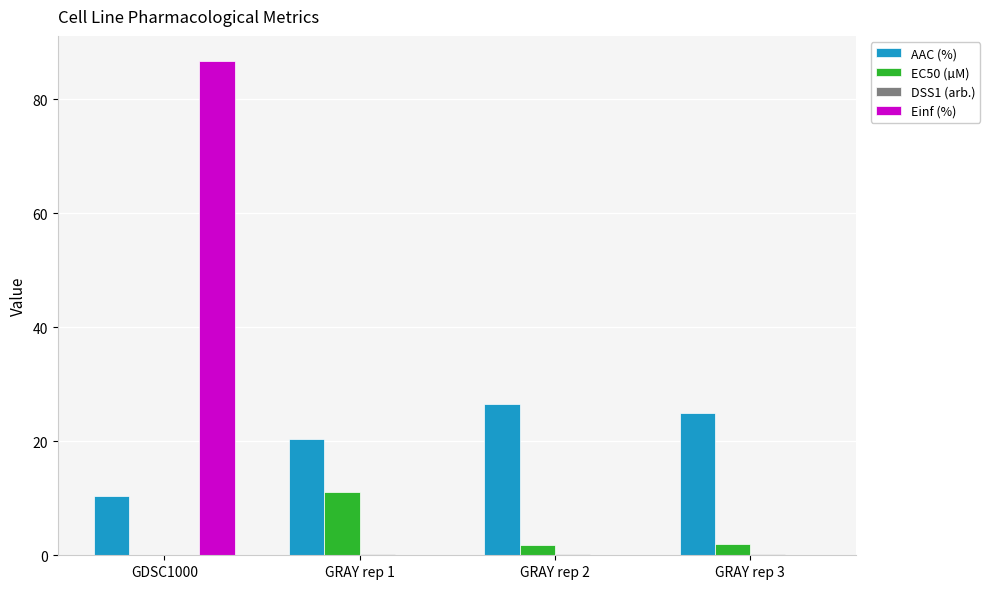

At which category is the sum across all series the highest?

GDSC1000